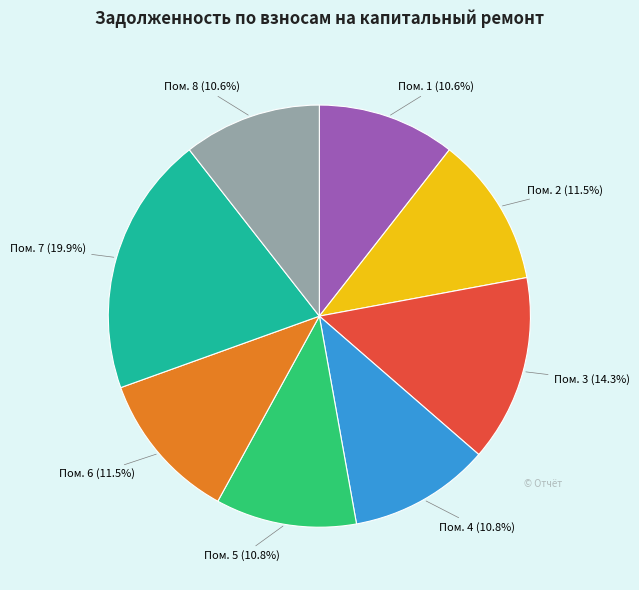

Is there a majority slice in this chart?

No